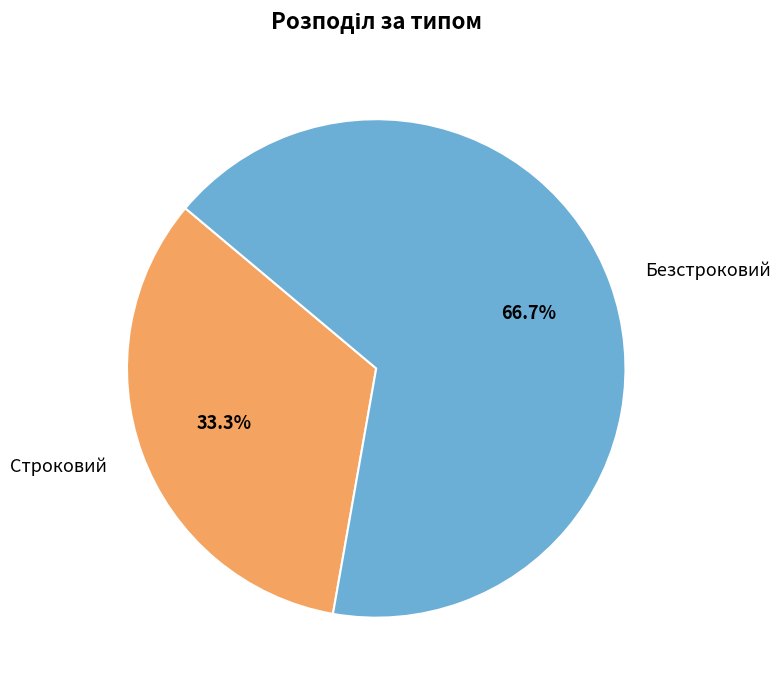

How many segments does this pie chart have?

2